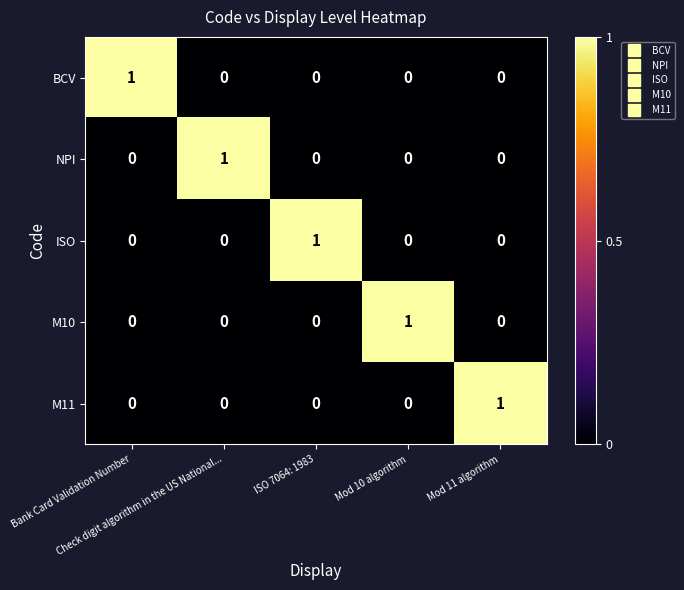

Count the number of data series in this chart.

5